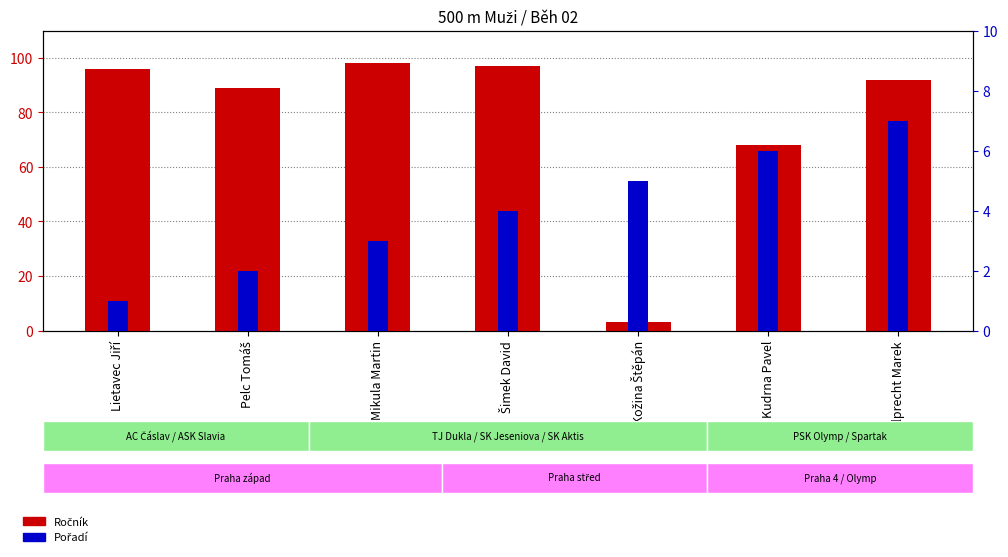

What is the label of the 2nd bar from the right?

Kudrna Pavel